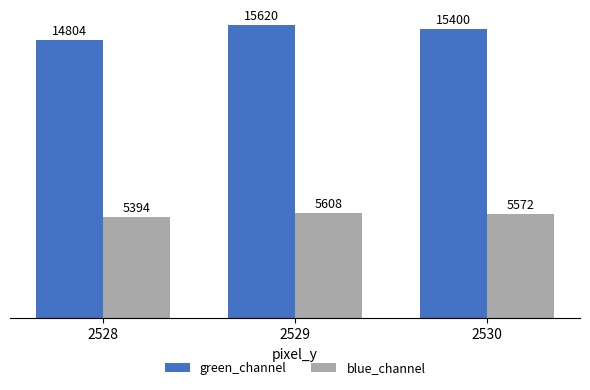

Is the value of green_channel at 2528 greater than the value of blue_channel at 2528?

Yes